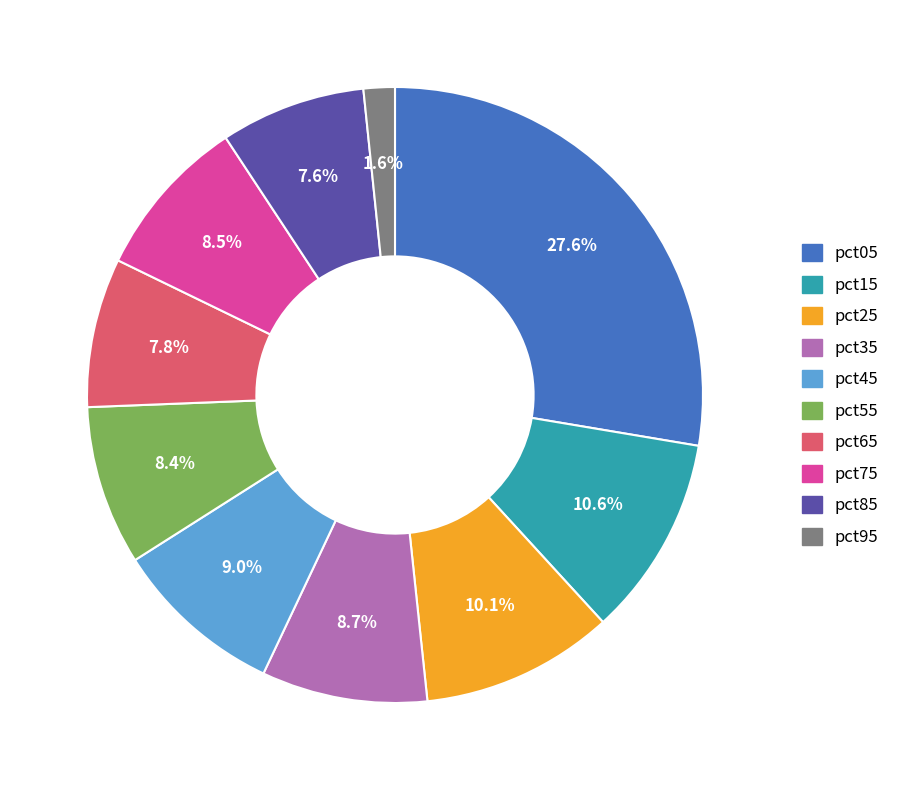

To the nearest percent, what is the difference between the largest and smallest slice percentages?

26%